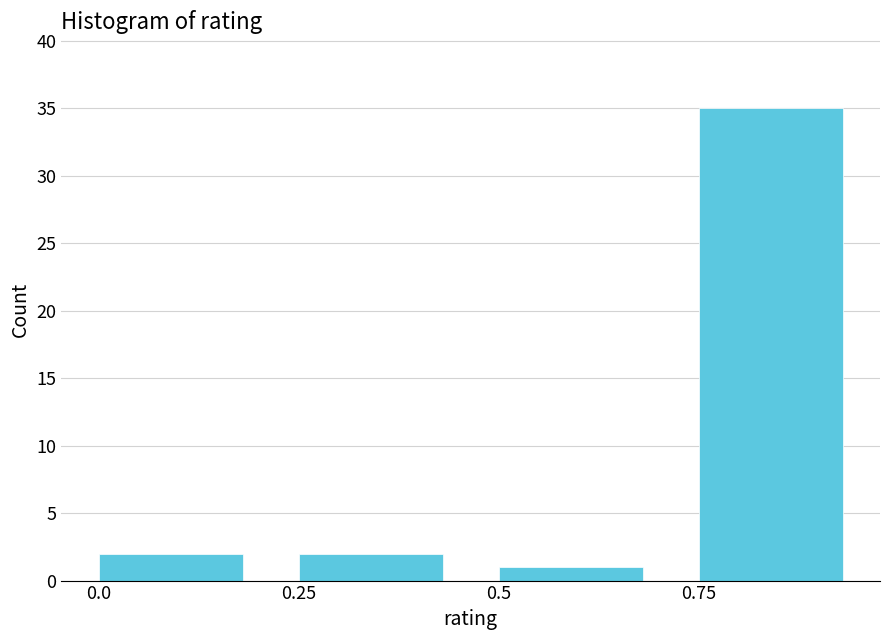

Reading left to right, what are all the values shown in this chart?

0.0=2	0.25=2	0.5=1	0.75=35